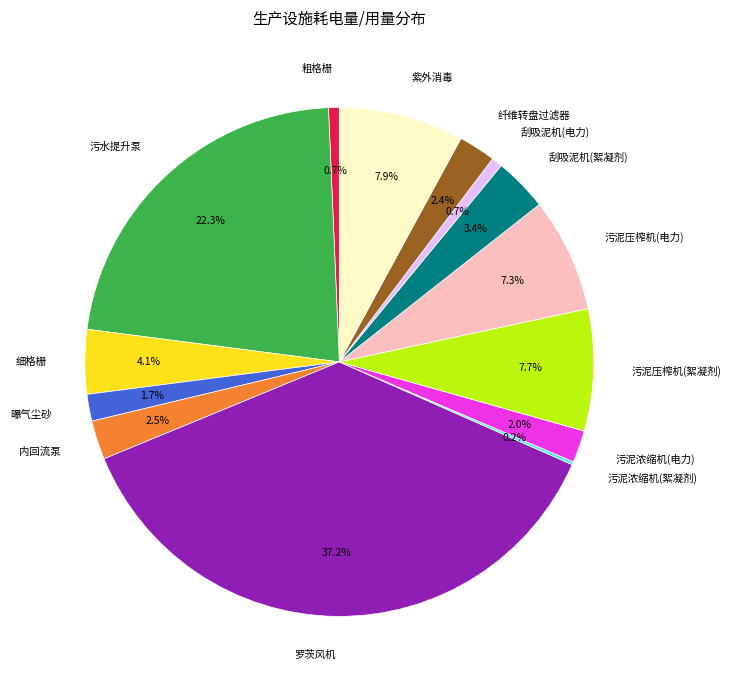

Combined, do 罗茨风机 and 纤维转盘过滤器 account for over 50%?

No